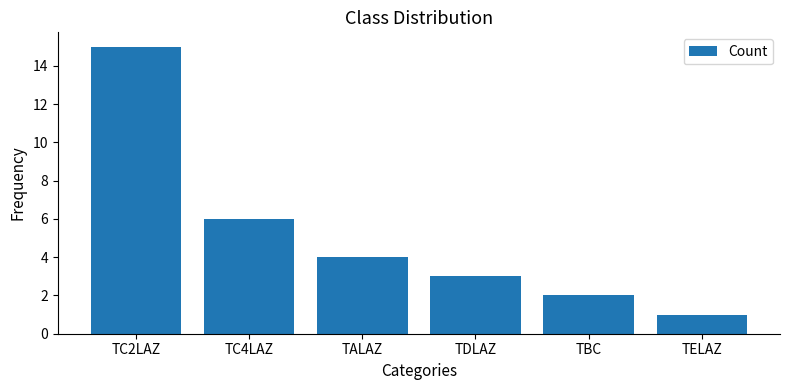

List the labels in order of value, smallest first.

TELAZ, TBC, TDLAZ, TALAZ, TC4LAZ, TC2LAZ